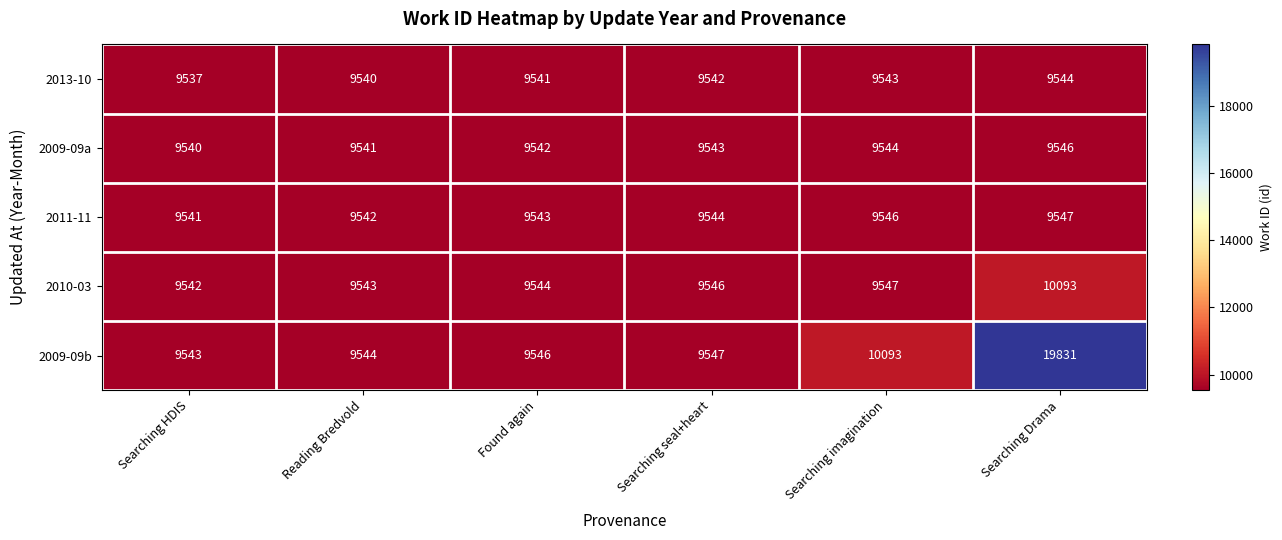

Count the number of categories in the chart.

6